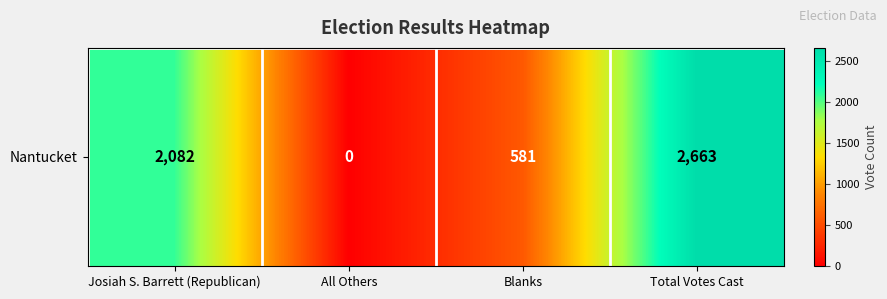

How many values exceed 2082?

1